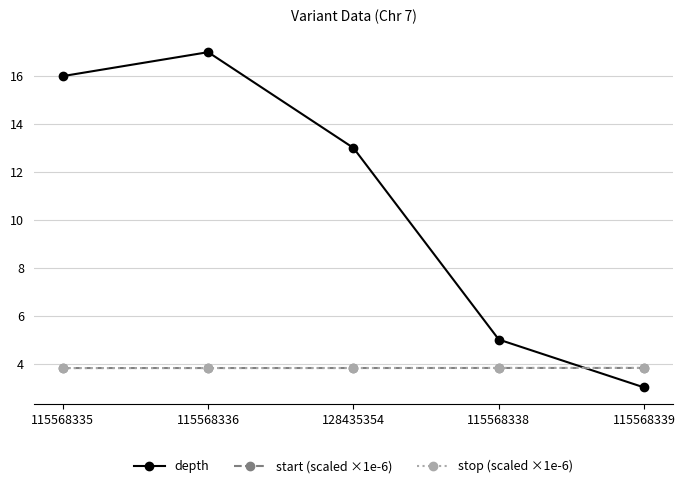

What is the maximum value shown in the chart?

17.0